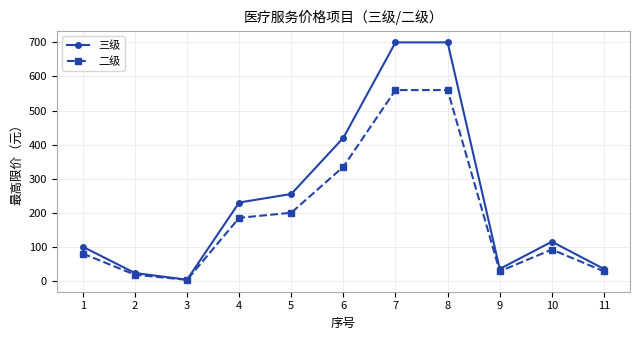

What is the sum of all 三级 values?

2616.5